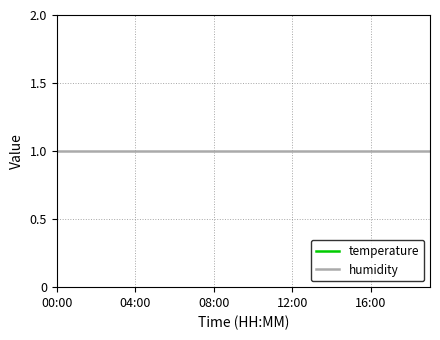

Which has a higher value, 14 or 6?

14